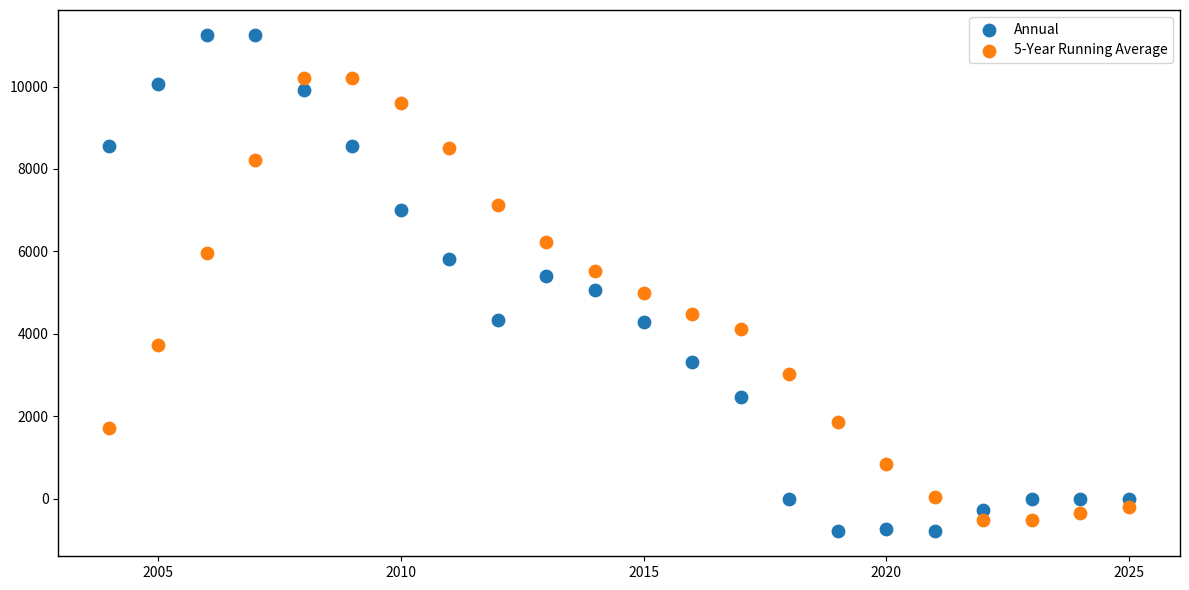

Which series has the largest Y range (max minus min)?

Annual